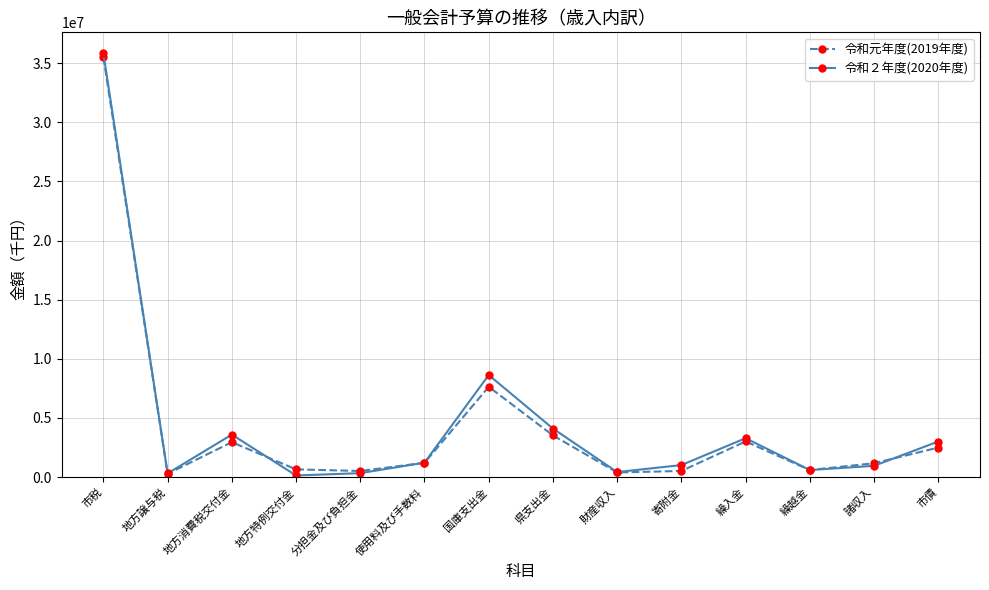

What is the difference between the second highest and second lowest values in the 令和２年度(2020年度) series?

8317838